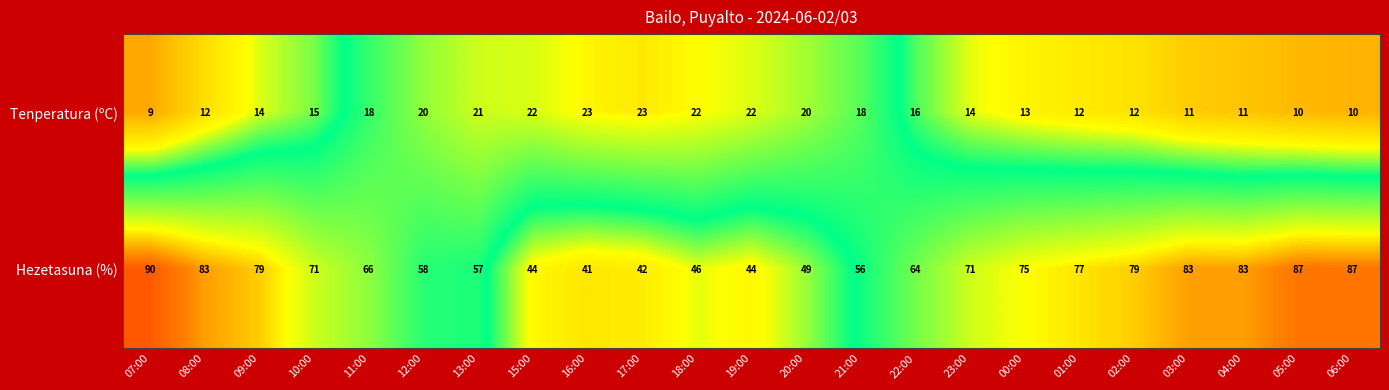

Where is Tenperatura (ºC) nearest to the value 16?

22:00